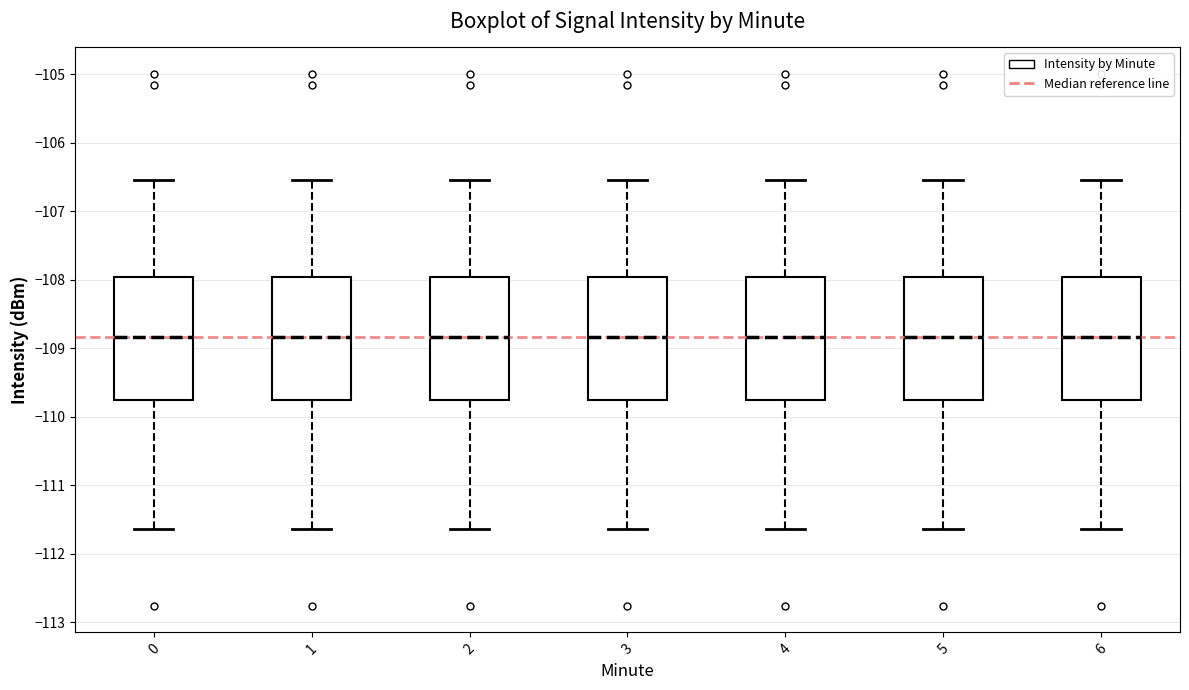

Reading left to right, transcribe this box plot: for each box, give where its median line is, the range the box spans, and where its two whiskers end, as read against the y-axis. The values are not printed on the chart, so give them approximately, as read against the axis.

0: median -108.8, box -109.8 to -108.0, whiskers -111.6 to -106.5
1: median -108.8, box -109.8 to -108.0, whiskers -111.6 to -106.5
2: median -108.8, box -109.8 to -108.0, whiskers -111.6 to -106.5
3: median -108.8, box -109.8 to -108.0, whiskers -111.6 to -106.5
4: median -108.8, box -109.8 to -108.0, whiskers -111.6 to -106.5
5: median -108.8, box -109.8 to -108.0, whiskers -111.6 to -106.5
6: median -108.8, box -109.8 to -108.0, whiskers -111.6 to -106.5